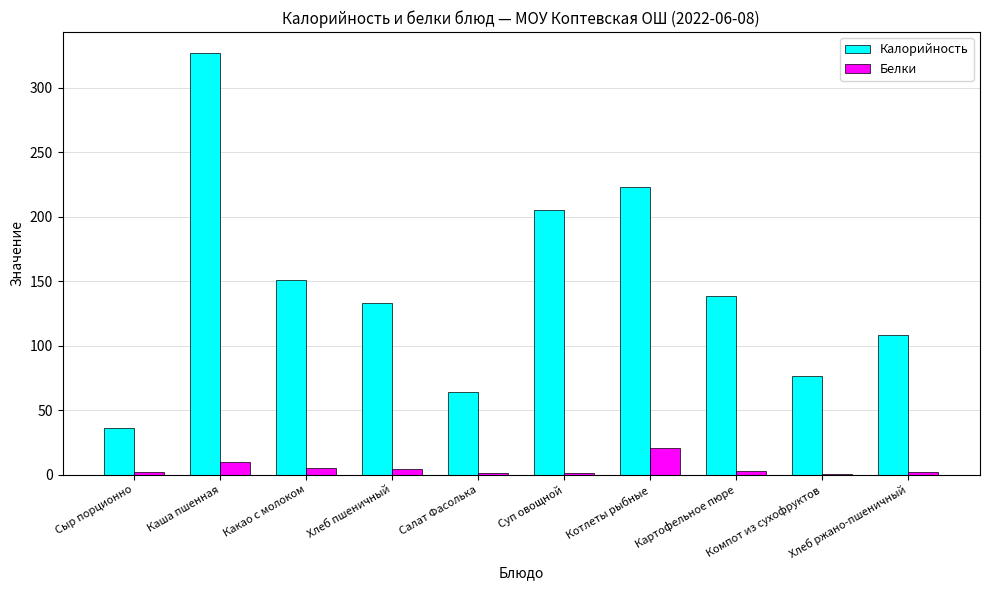

Which category has the highest value in the Белки series?

Котлеты рыбные